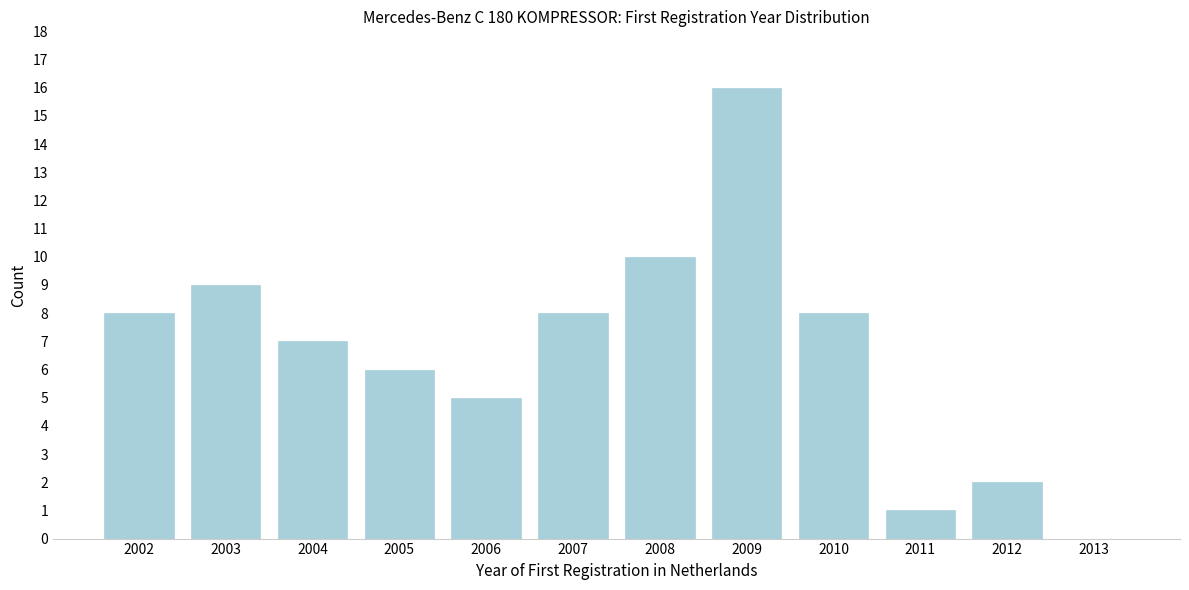

Reading left to right, extract all data points from this chart.

2002=8	2003=9	2004=7	2005=6	2006=5	2007=8	2008=10	2009=16	2010=8	2011=1	2012=2	2013=0